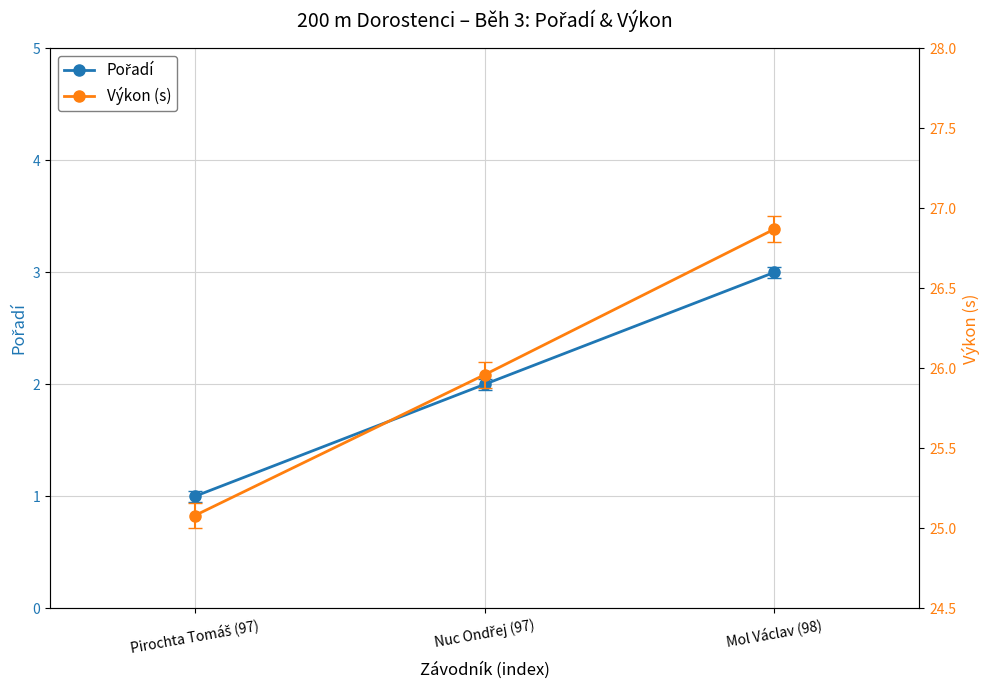

Reading left to right, what are all the values shown in this chart?

Pořadí: 1.0	2.0	3.0
Výkon (s): 25.1	26.0	26.9